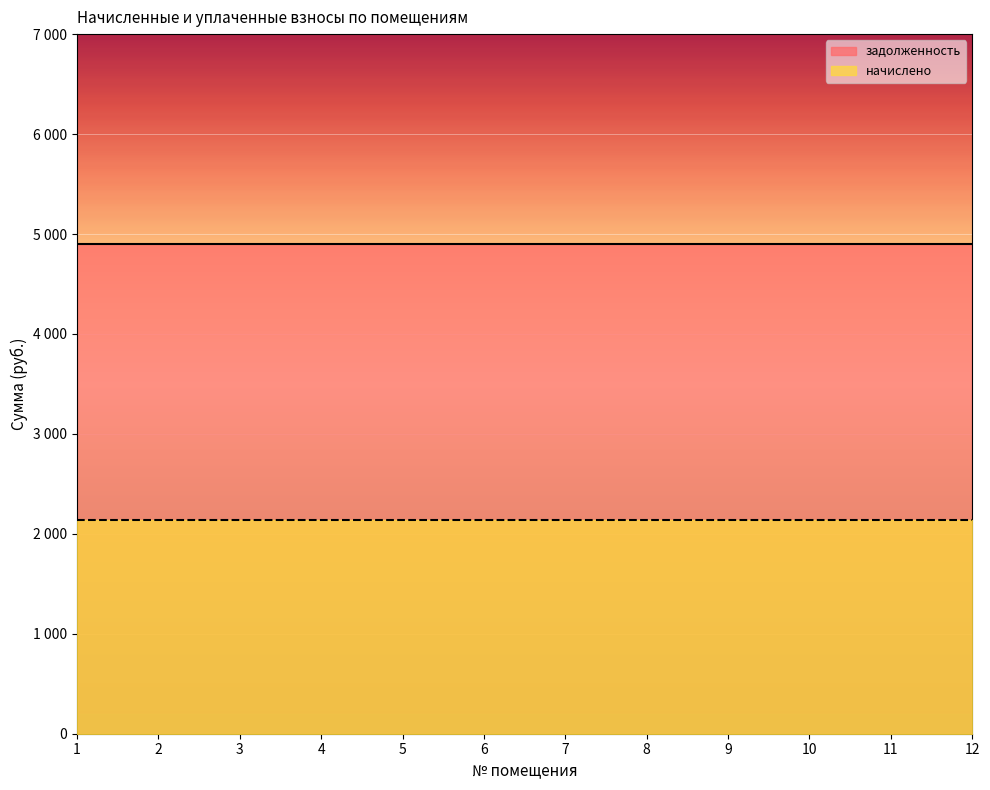

What is the value of the задолженность point at the 7th from the left?

4898.2